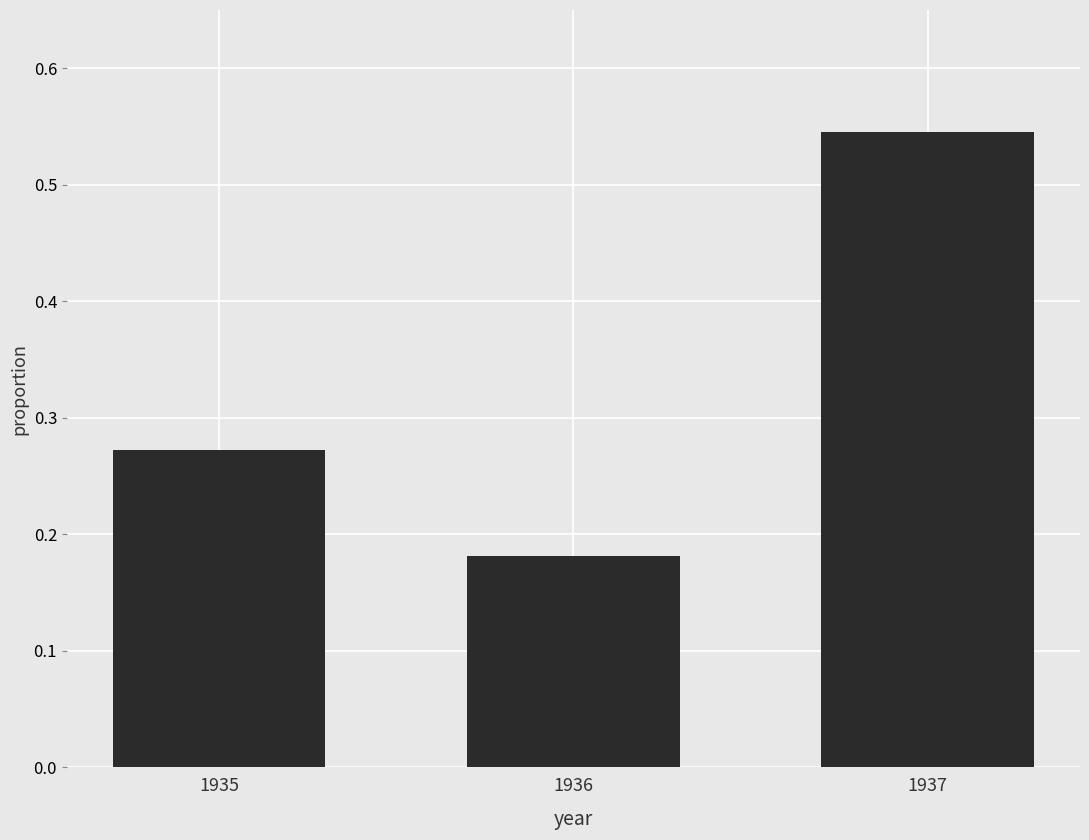

What is the sum of the values at 1937 and 1935?

0.8